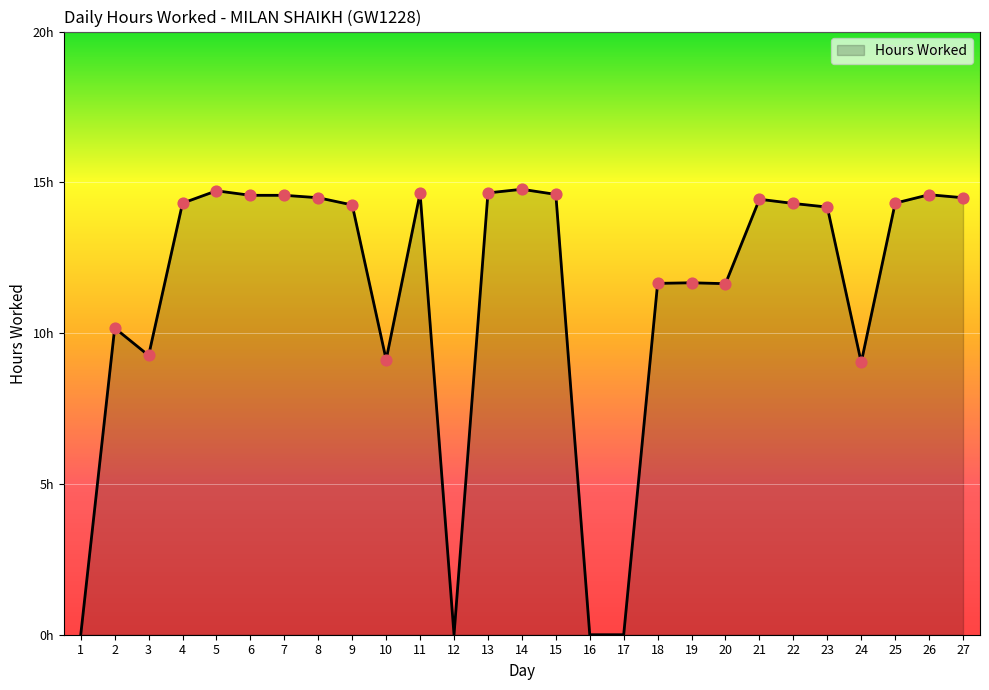

What is the ratio of the value at 23 to the value at 25?

1.0